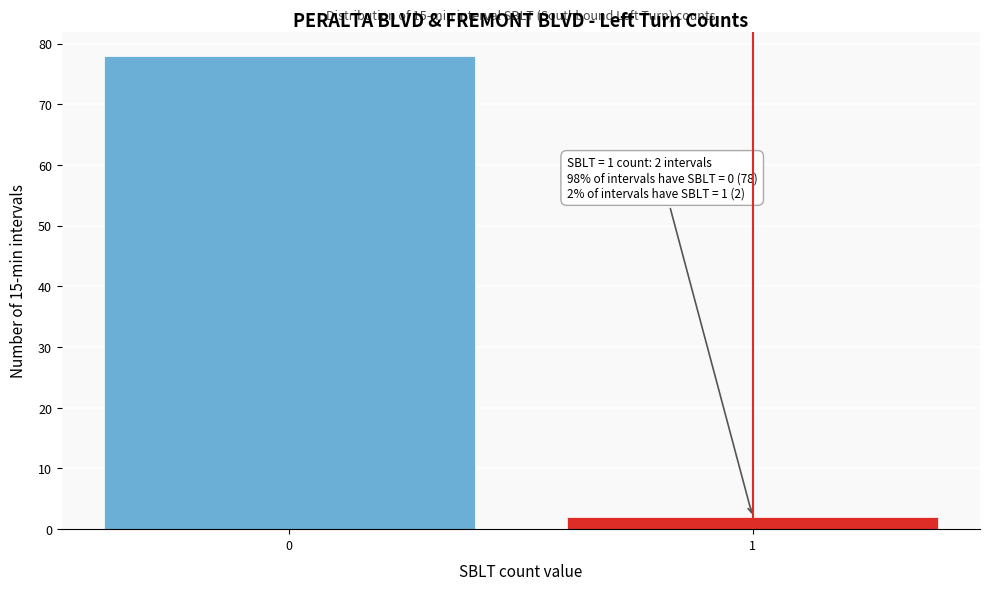

Reading left to right, transcribe all the data shown in this chart.

0=78	1=2